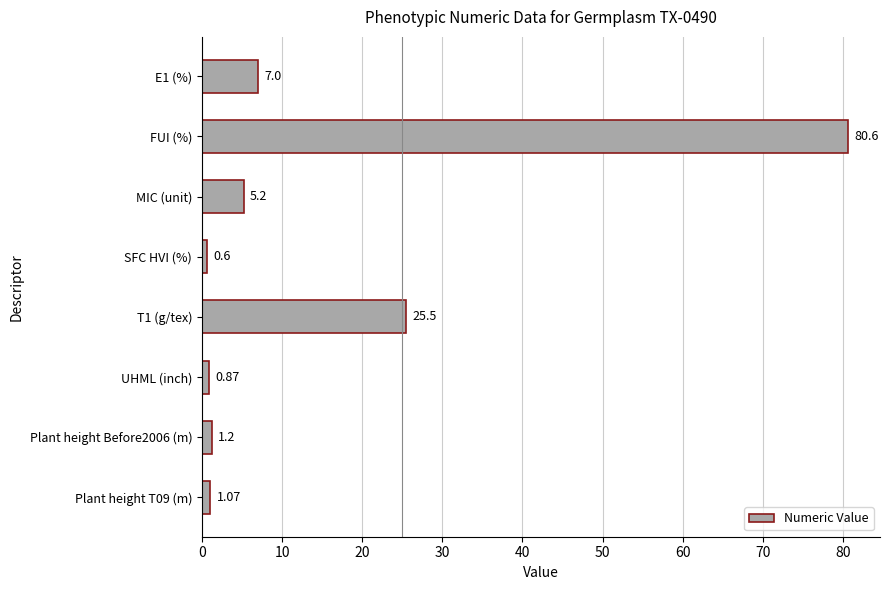

Which has a higher value, SFC HVI (%) or Plant height T09 (m)?

Plant height T09 (m)